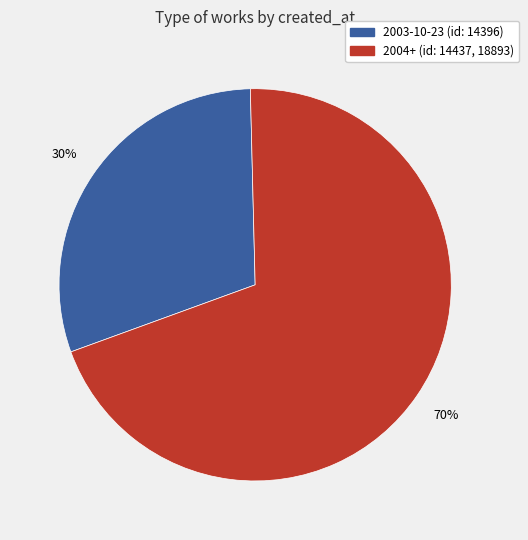

Is there any slice that represents more than half of the pie?

Yes